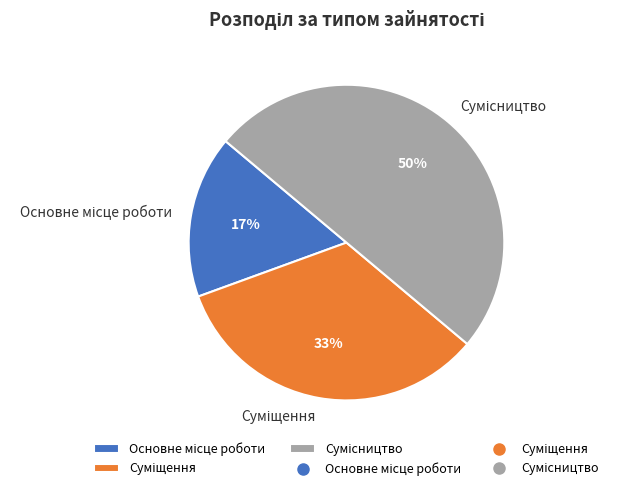

Is the sum of Сумісництво and Основне місце роботи greater than half?

Yes